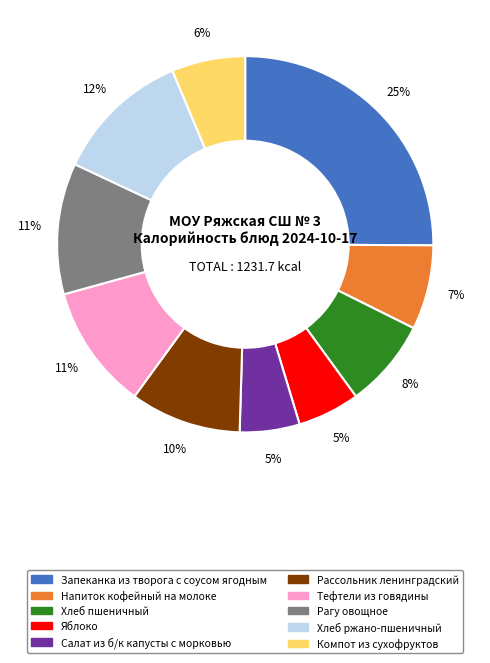

Combined, do Рагу овощное and Тефтели из говядины account for over 50%?

No